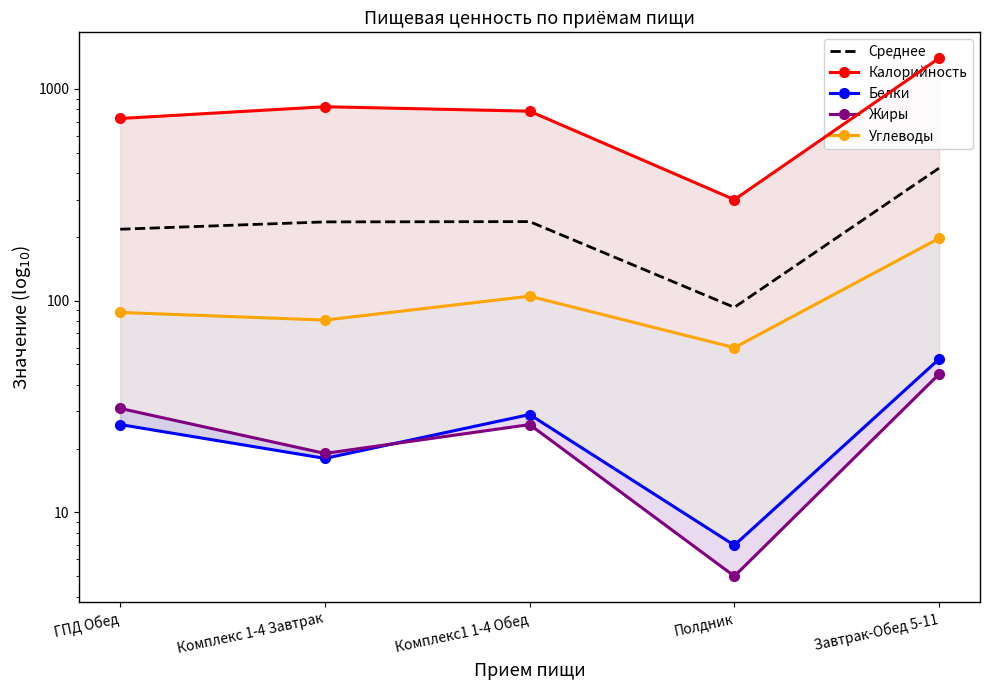

What is the difference between the second highest and minimum values in the Белки series?

22.0